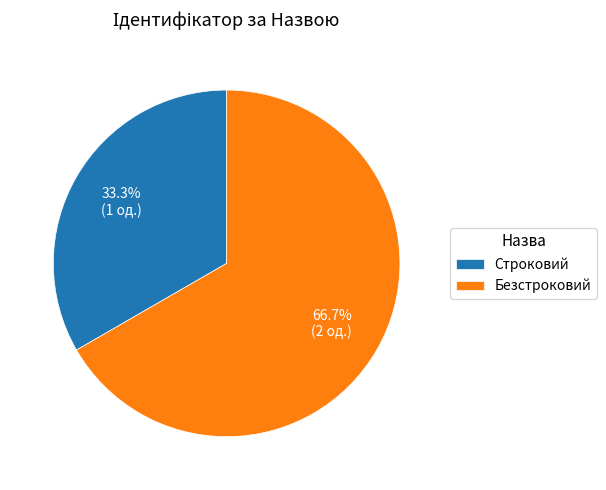

What is the ratio of the value at Безстроковий to the value at Строковий?

2.0